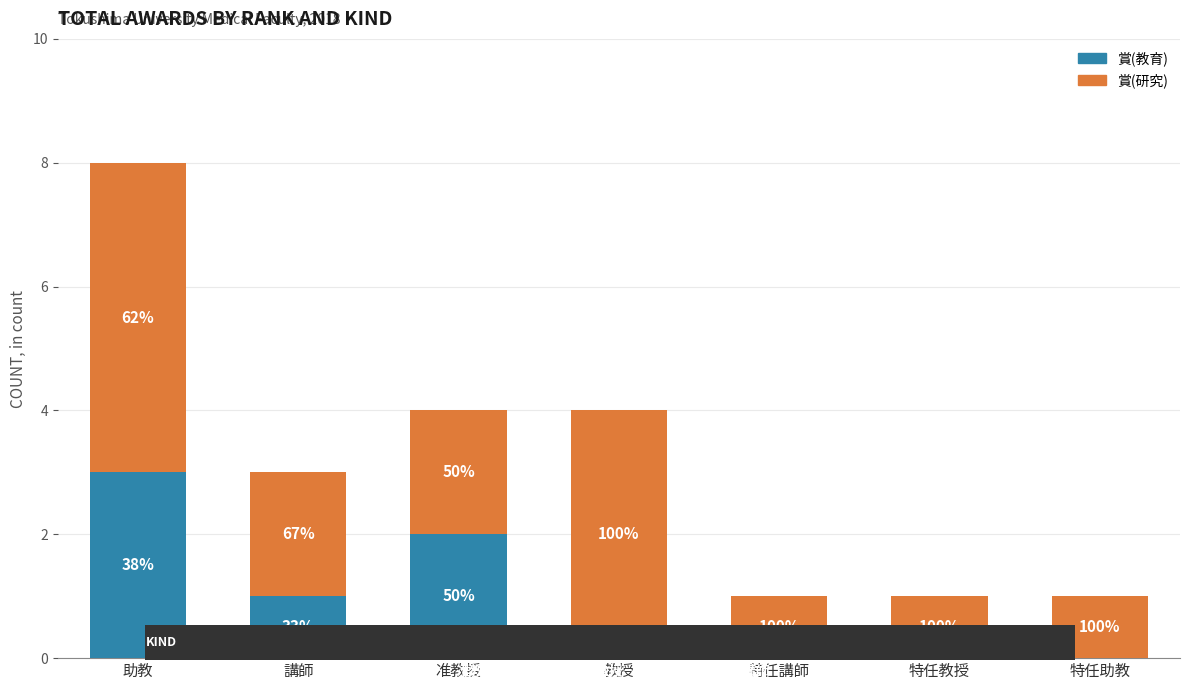

True or false: 賞(教育) has a value of 3 at 助教.

True